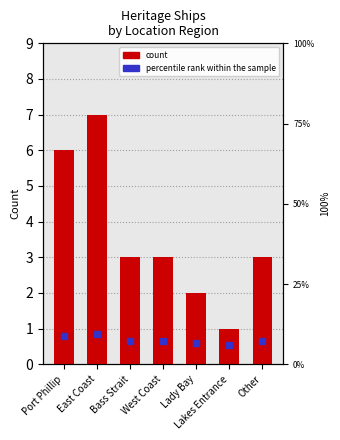

What is the minimum value shown in the chart?

1